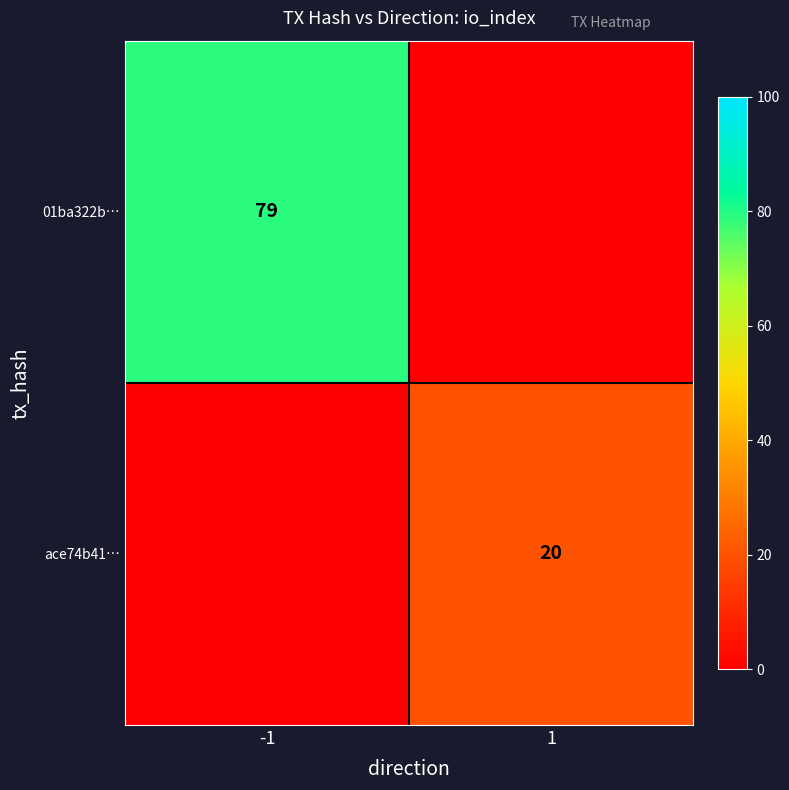

Which series has the largest range (max minus min)?

01ba322b…